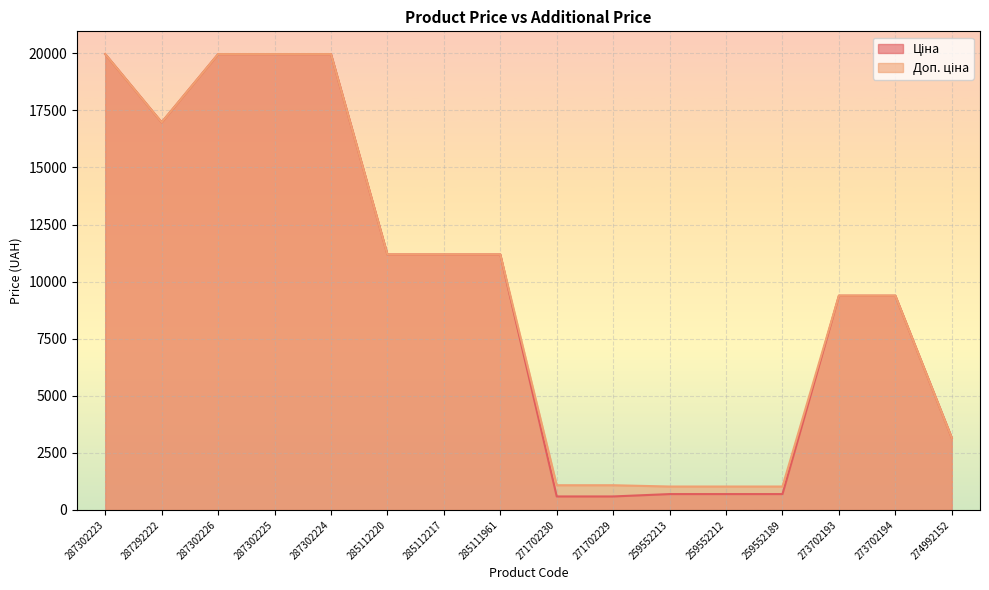

What are all the series names shown in the legend?

Ціна, Доп. ціна